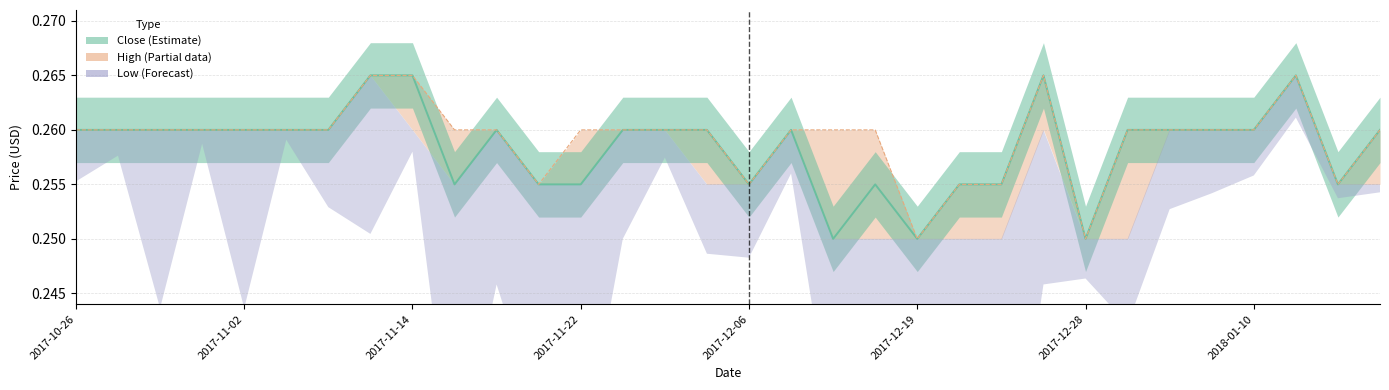

What is the approximate value of High at 20171027?

0.3